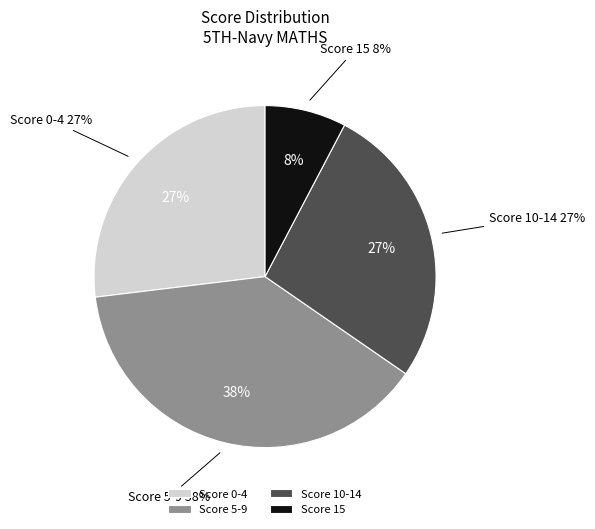

To the nearest percent, what is the combined percentage of 5-9 and 15?

46%